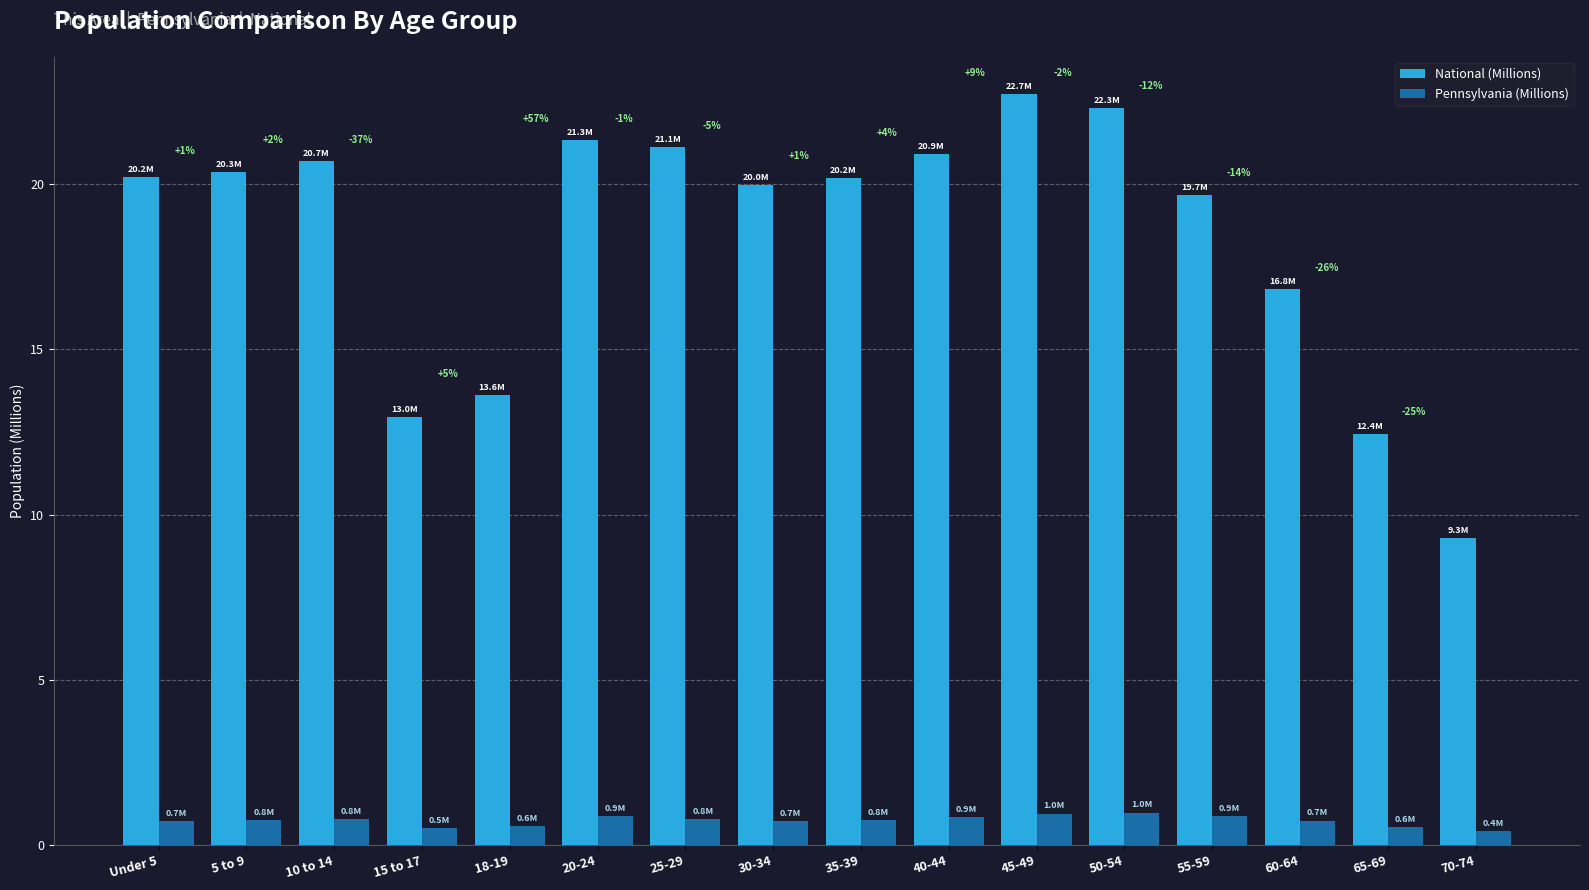

Which label corresponds to the largest value in the chart?

45-49